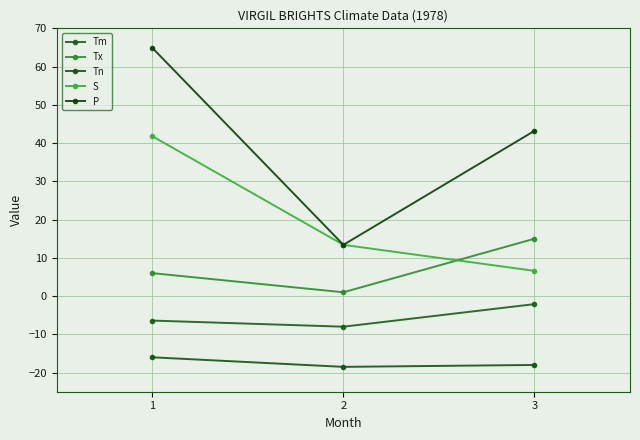

What are all the series names shown in the legend?

Tm, Tx, Tn, S, P